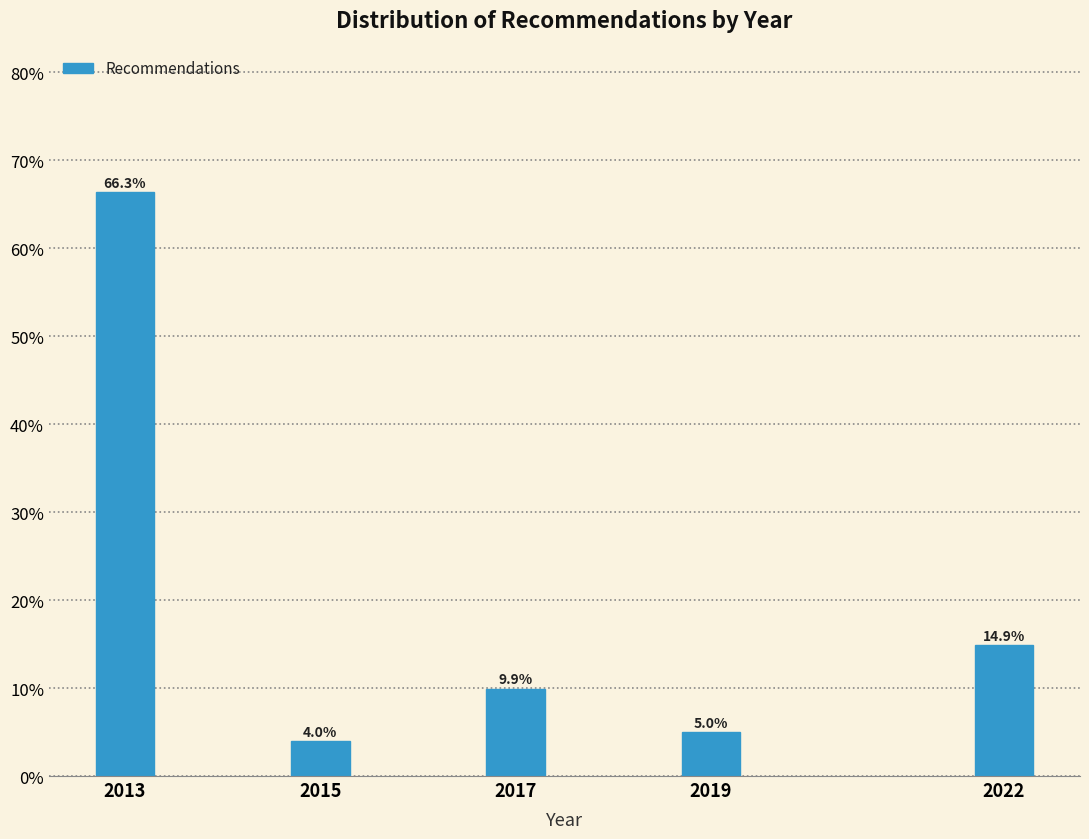

Reading right to left, extract all data points from this chart.

2022=14.9	2019=5.0	2017=9.9	2015=4.0	2013=66.3